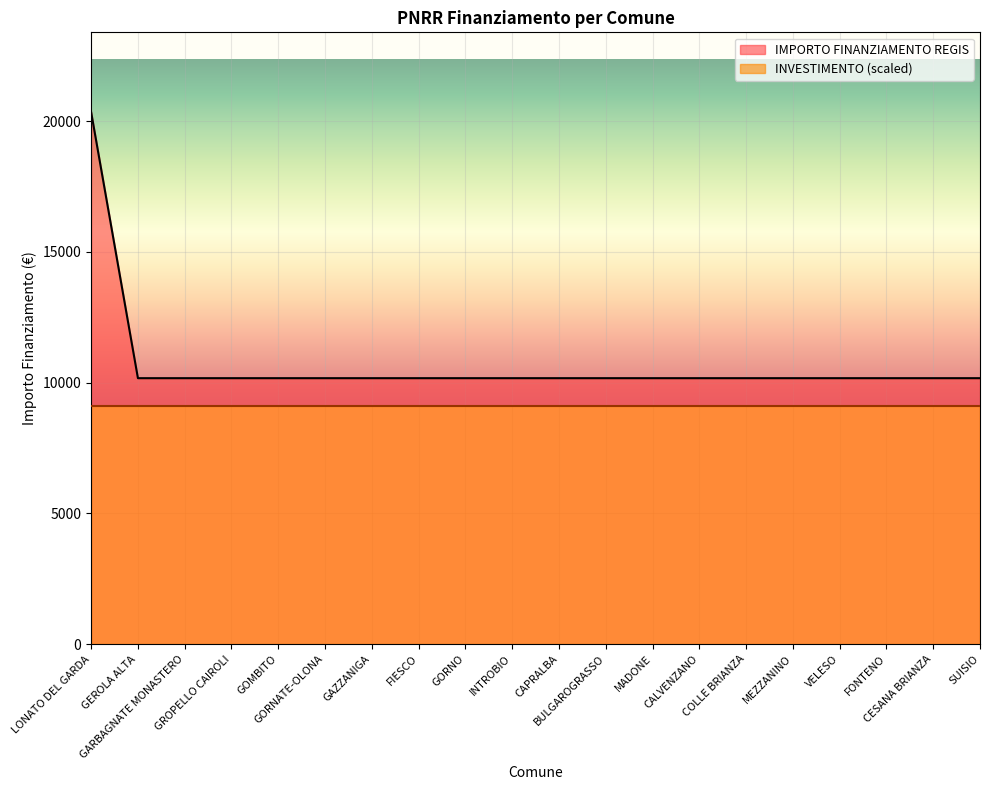

Reading left to right, what are all the values shown in this chart?

20344	10172	10172	10172	10172	10172	10172	10172	10172	10172	10172	10172	10172	10172	10172	10172	10172	10172	10172	10172